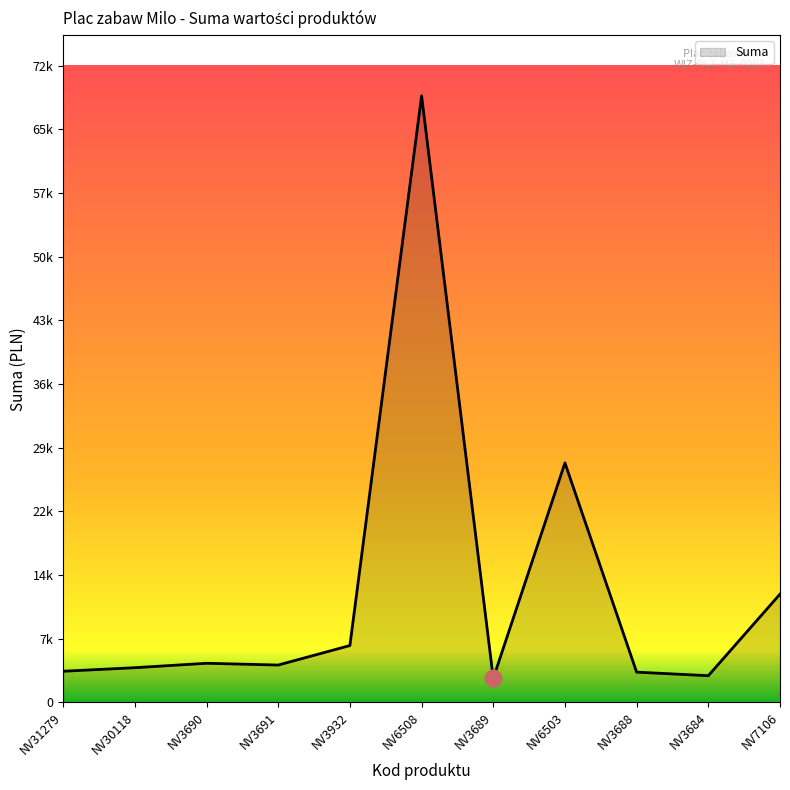

True or false: there are more than 1 points higher than both neighbors.

True